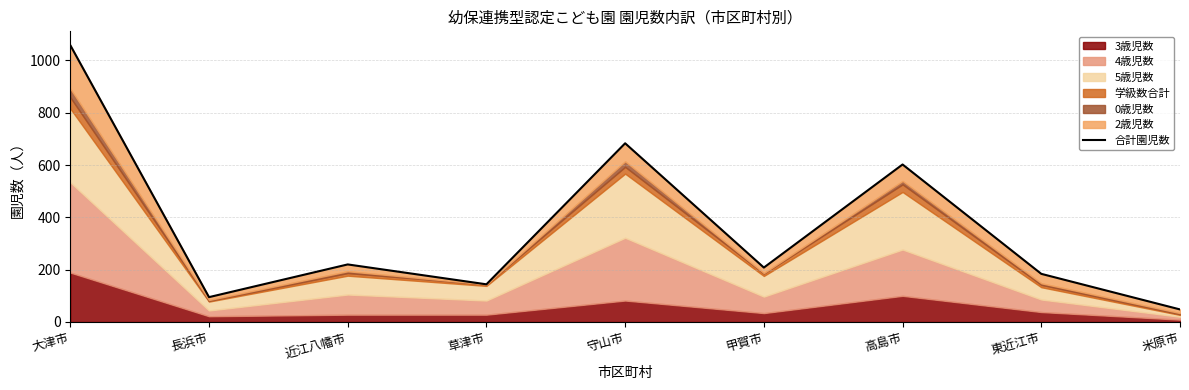

How many data points are above 208?

4